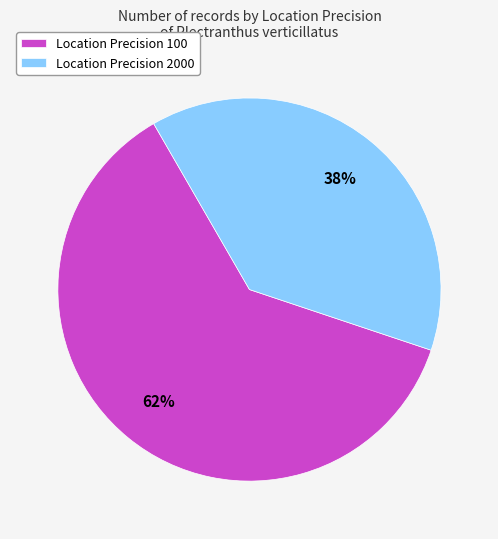

How many slices are in this pie chart?

2